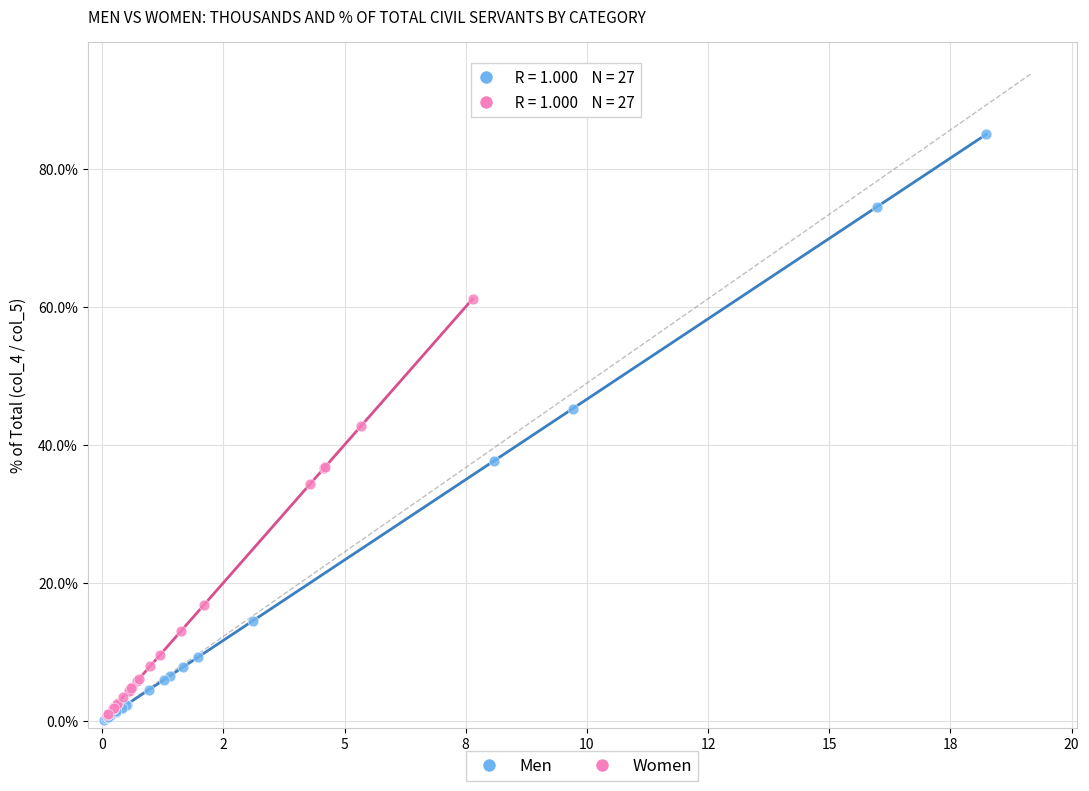

Which series has the largest Y range (max minus min)?

Men